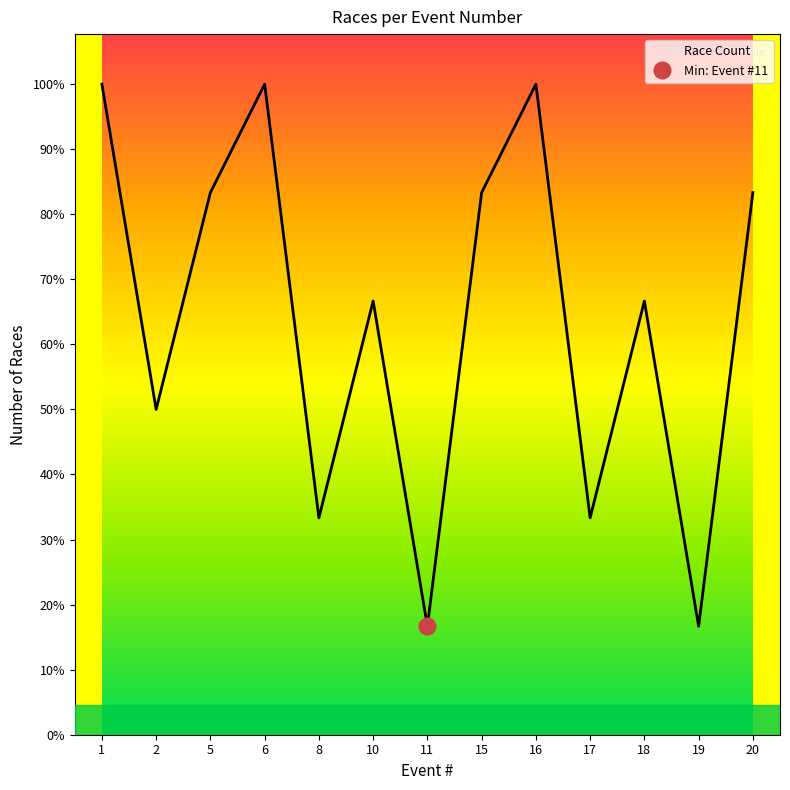

The value at 5 is 9.1. True or false?

False